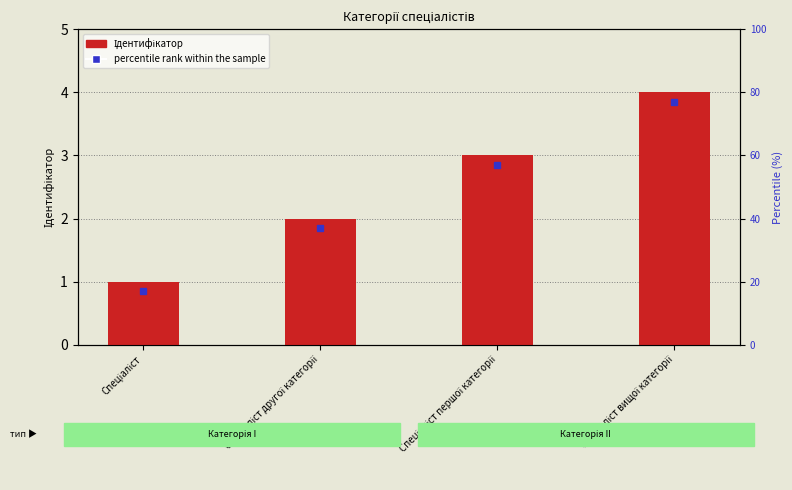

Reading left to right, extract all data points from this chart.

Спеціаліст=1	Спеціаліст другої категорії=2	Спеціаліст першої категорії=3	Спеціаліст вищої категорії=4